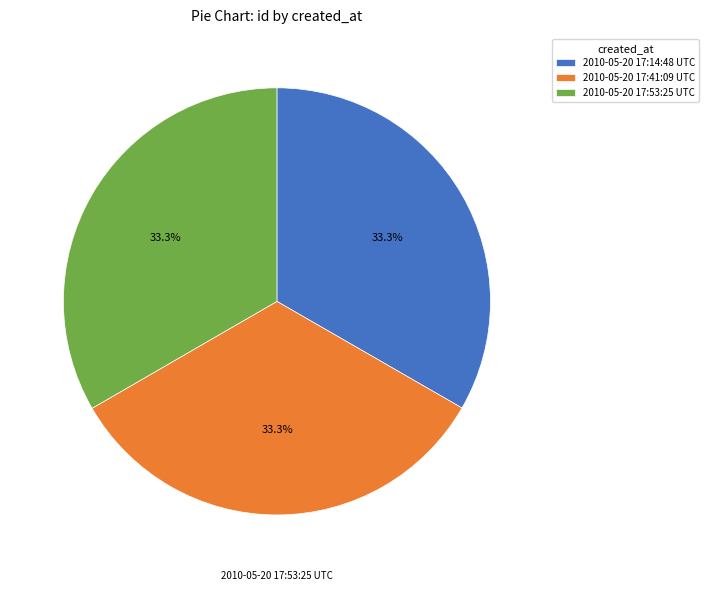

What percentage do 2010-05-20 17:14:48 UTC and 2010-05-20 17:53:25 UTC together represent?

66.7%